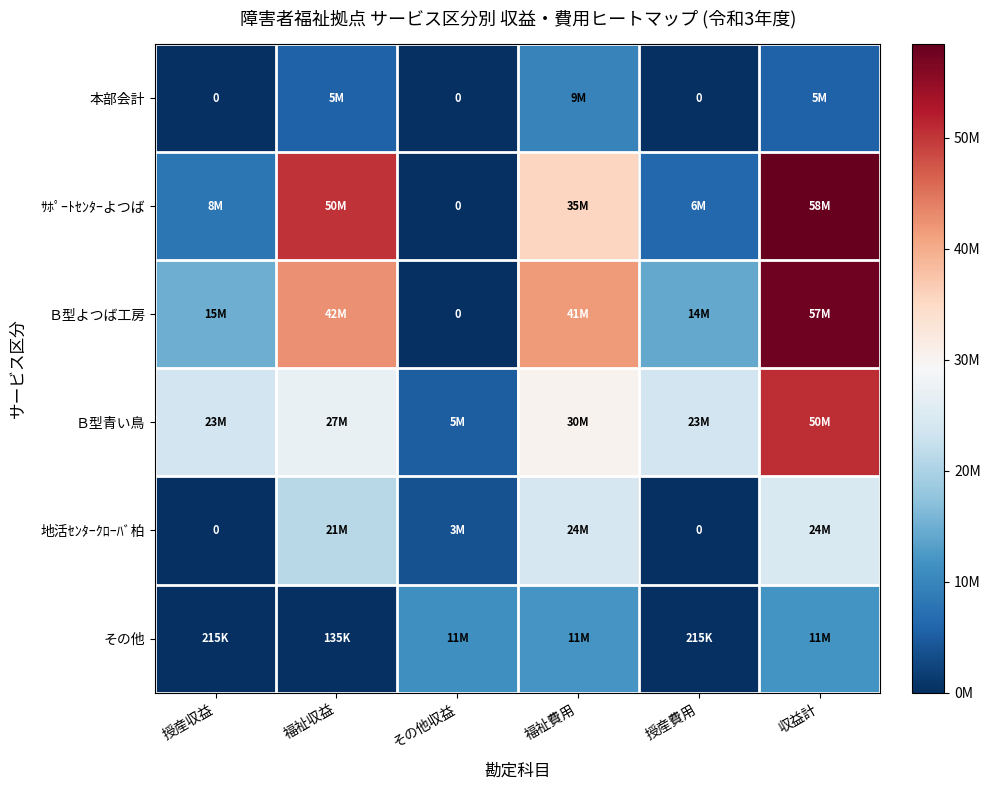

Between 授産収益 and 授産費用, which series saw the biggest shift?

ｻﾎﾟｰﾄｾﾝﾀｰよつば